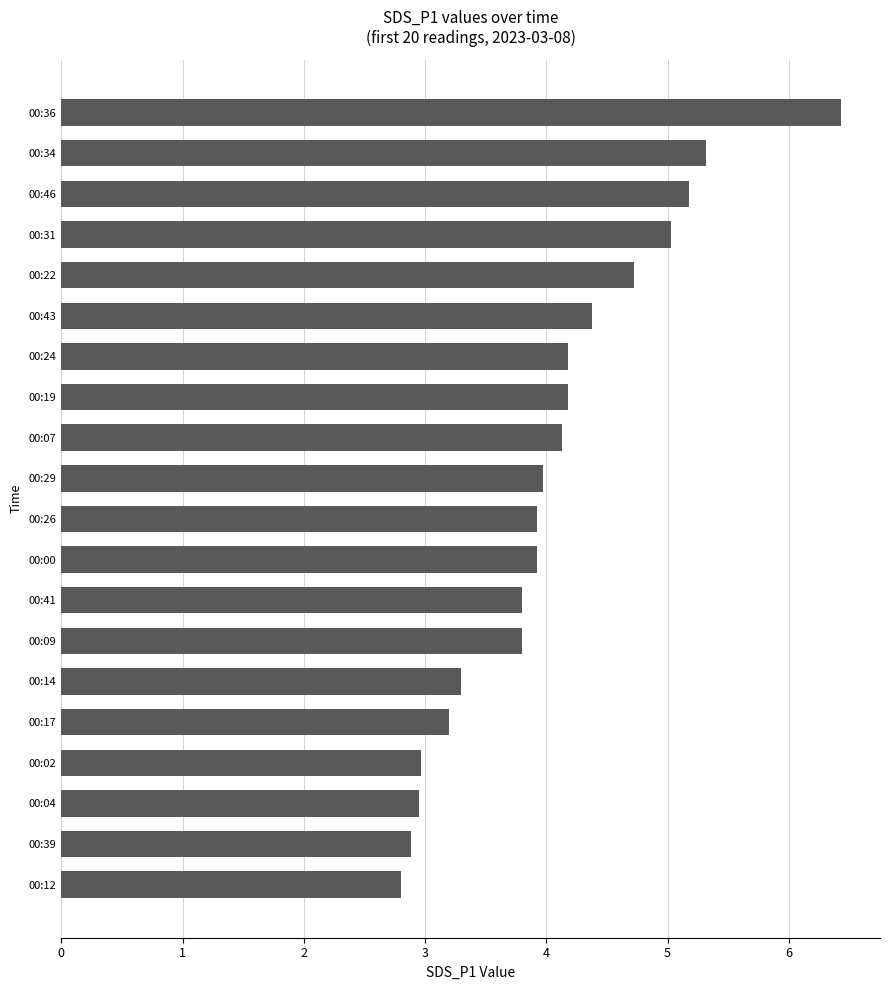

How many categories are shown in the chart?

20